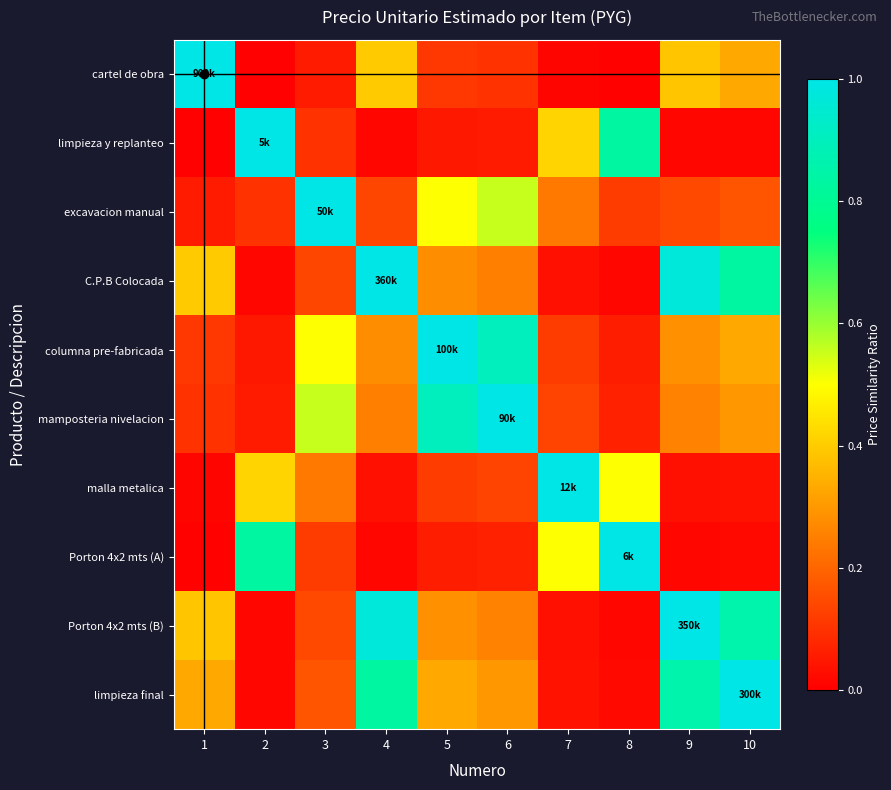

Between 1 and 3, which series saw the biggest shift?

cartel de obra